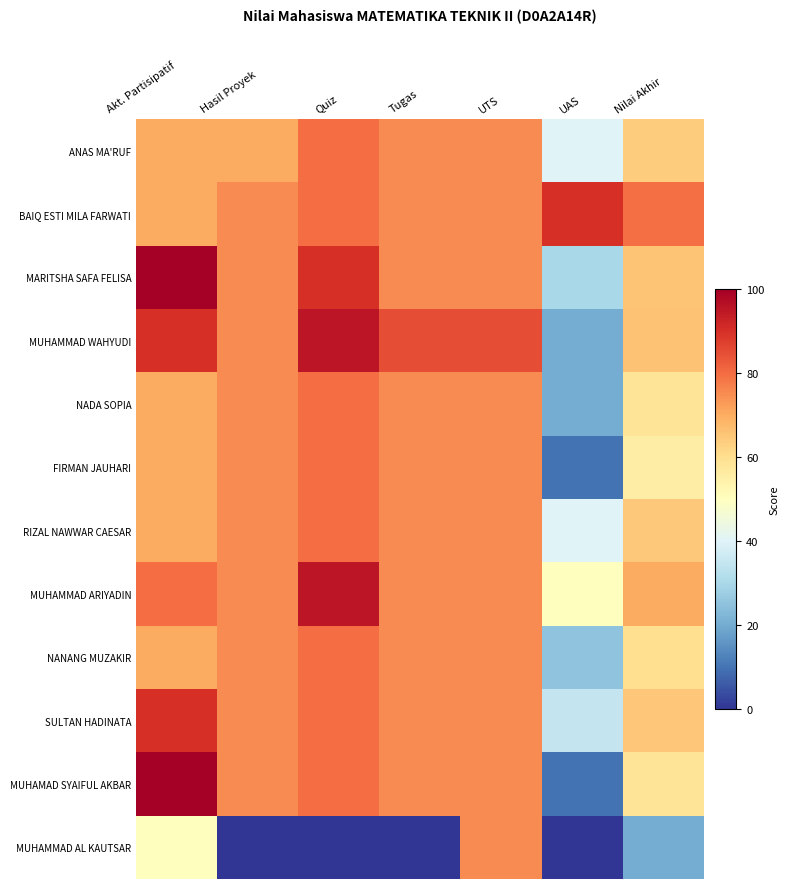

Reading left to right, transcribe all the data shown in this chart.

ANAS MA'RUF: Akt. Partisipatif=70.0	Hasil Proyek=70.0	Quiz=80.0	Tugas=75.0	UTS=75.0	UAS=40.0	Nilai Akhir=64.0
BAIQ ESTI MILA FARWATI: Akt. Partisipatif=70.0	Hasil Proyek=75.0	Quiz=80.0	Tugas=75.0	UTS=75.0	UAS=90.0	Nilai Akhir=79.5
MARITSHA SAFA FELISA: Akt. Partisipatif=100.0	Hasil Proyek=75.0	Quiz=90.0	Tugas=75.0	UTS=75.0	UAS=30.0	Nilai Akhir=65.5
MUHAMMAD WAHYUDI: Akt. Partisipatif=90.0	Hasil Proyek=75.0	Quiz=95.0	Tugas=85.0	UTS=85.0	UAS=20.0	Nilai Akhir=66.0
NADA SOPIA: Akt. Partisipatif=70.0	Hasil Proyek=75.0	Quiz=80.0	Tugas=75.0	UTS=75.0	UAS=20.0	Nilai Akhir=58.5
FIRMAN JAUHARI: Akt. Partisipatif=70.0	Hasil Proyek=75.0	Quiz=80.0	Tugas=75.0	UTS=75.0	UAS=10.0	Nilai Akhir=55.5
RIZAL NAWWAR CAESAR: Akt. Partisipatif=70.0	Hasil Proyek=75.0	Quiz=80.0	Tugas=75.0	UTS=75.0	UAS=40.0	Nilai Akhir=64.5
MUHAMMAD ARIYADIN: Akt. Partisipatif=80.0	Hasil Proyek=75.0	Quiz=95.0	Tugas=75.0	UTS=75.0	UAS=50.0	Nilai Akhir=70.0
NANANG MUZAKIR: Akt. Partisipatif=70.0	Hasil Proyek=75.0	Quiz=80.0	Tugas=75.0	UTS=75.0	UAS=25.0	Nilai Akhir=60.0
SULTAN HADINATA: Akt. Partisipatif=90.0	Hasil Proyek=75.0	Quiz=80.0	Tugas=75.0	UTS=75.0	UAS=35.0	Nilai Akhir=65.0
MUHAMAD SYAIFUL AKBAR: Akt. Partisipatif=100.0	Hasil Proyek=75.0	Quiz=80.0	Tugas=75.0	UTS=75.0	UAS=10.0	Nilai Akhir=58.5
MUHAMMAD AL KAUTSAR: Akt. Partisipatif=50.0	Hasil Proyek=0.0	Quiz=0.0	Tugas=0.0	UTS=75.0	UAS=0.0	Nilai Akhir=20.0